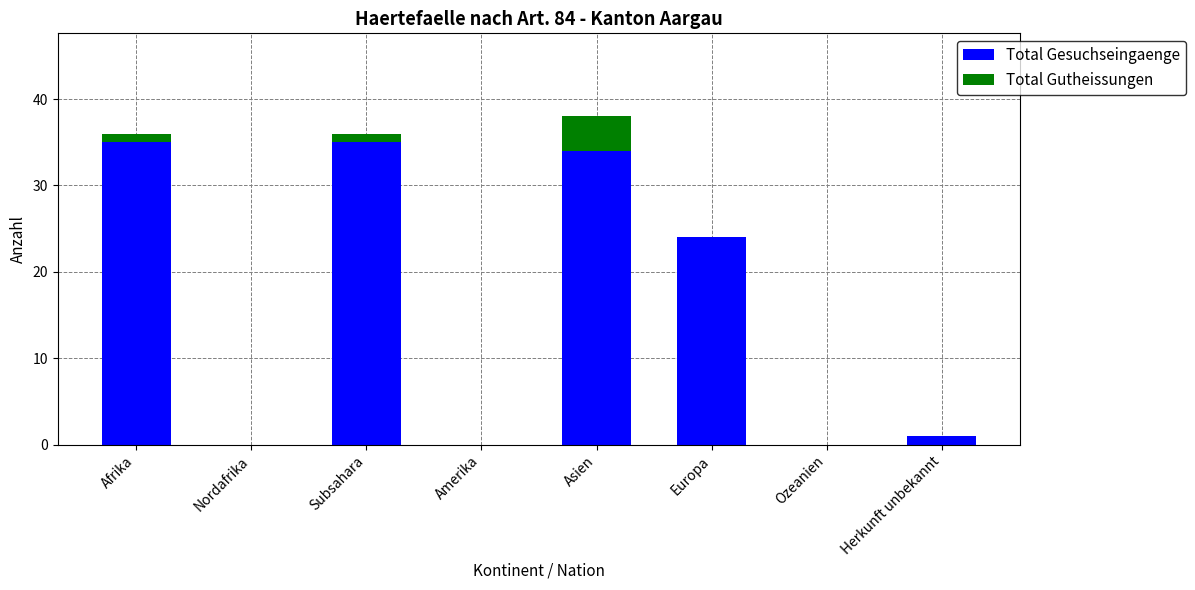

Reading right to left, what are the values for Total Gesuchseingaenge?

Herkunft unbekannt=1	Ozeanien=0	Europa=24	Asien=34	Amerika=0	Subsahara=35	Nordafrika=0	Afrika=35